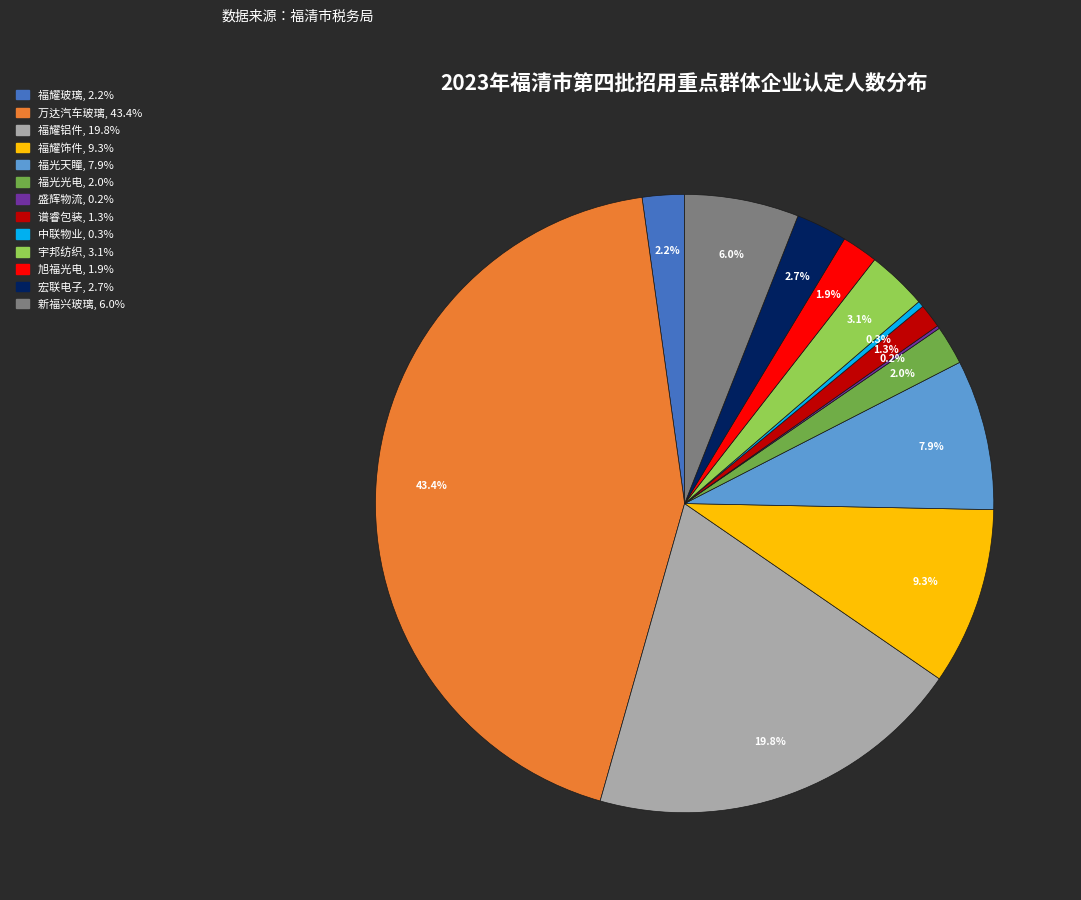

Is there any slice that represents more than half of the pie?

No